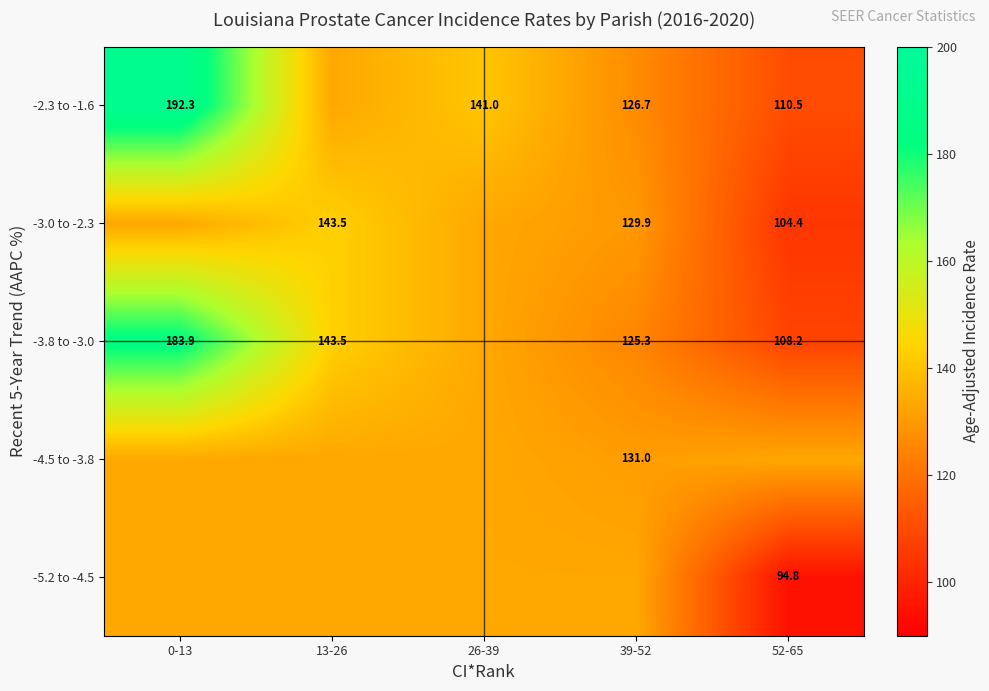

Rank the categories by -3.0 to -2.3 value from highest to lowest.

13-26, 0-13, 26-39, 39-52, 52-65